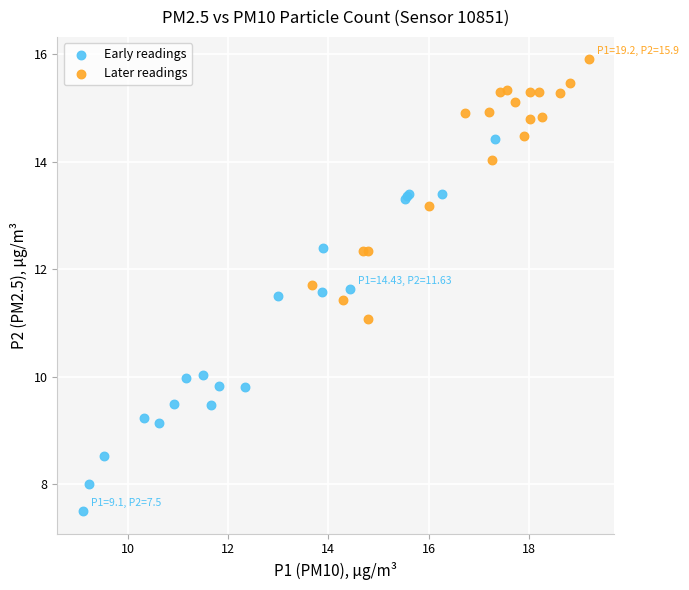

Which series has the largest Y range (max minus min)?

Early readings